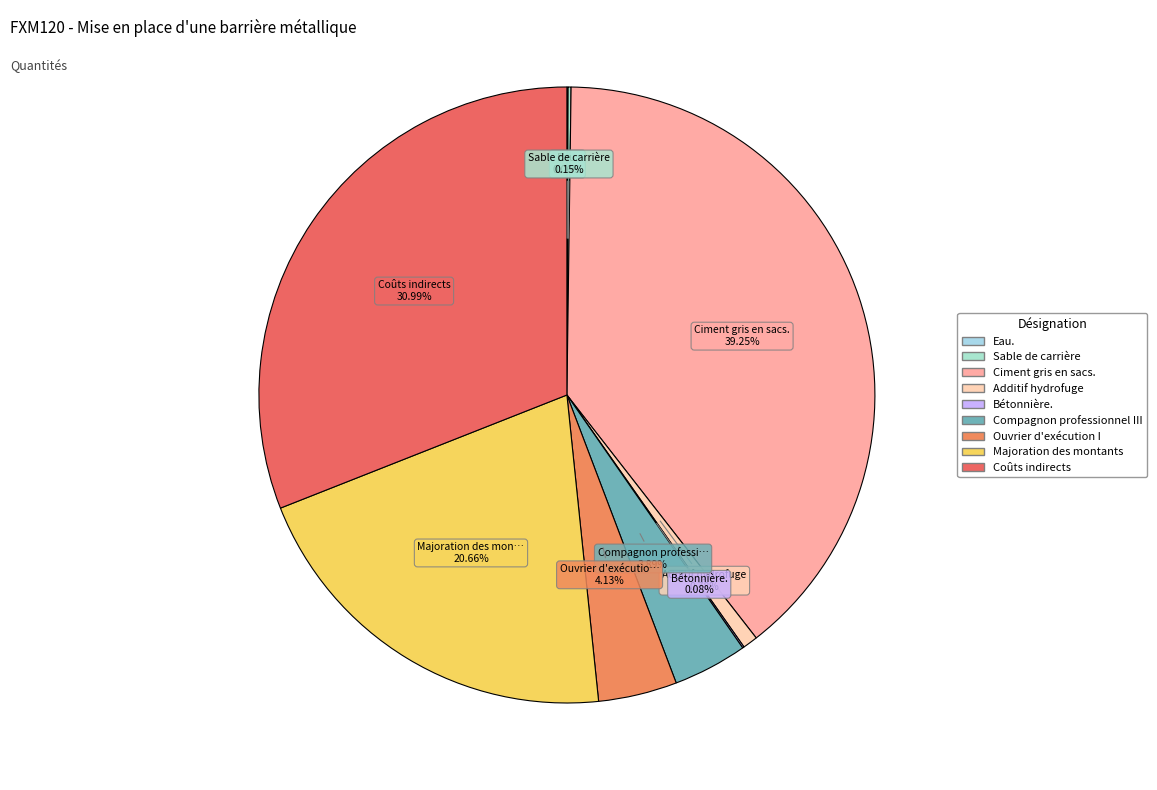

Does Coûts indirects account for over 50% of the chart?

No